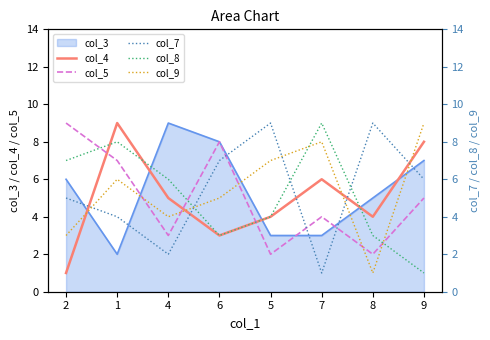

How many intersections are there between col_5 and col_9?

5